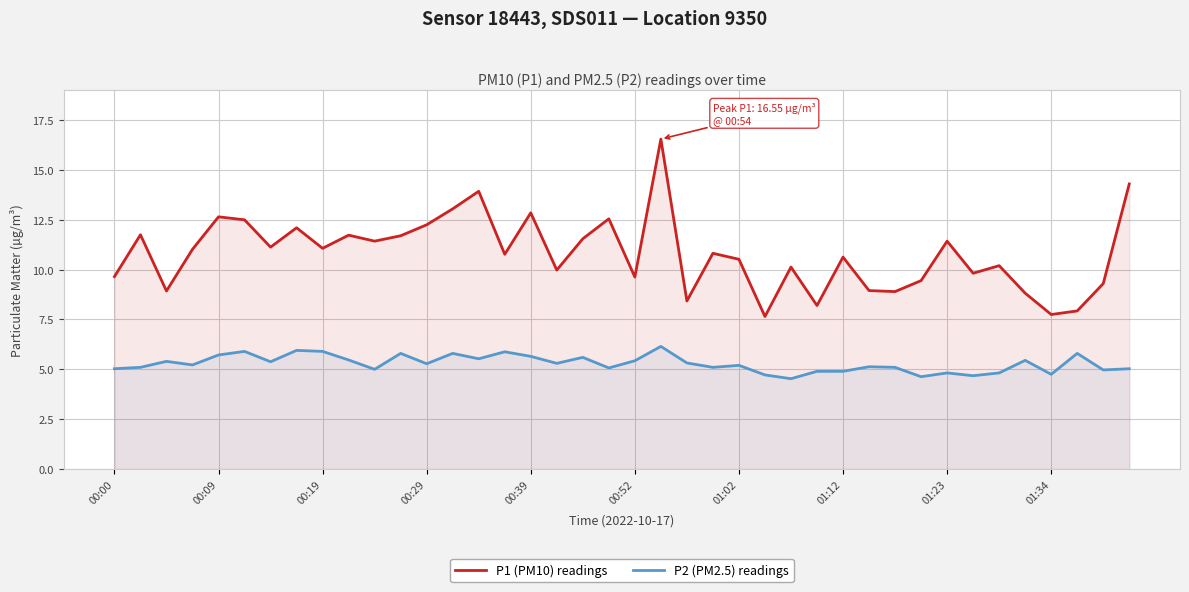

List the series in order of their overall mean, highest first.

P1 (PM10) readings, P2 (PM2.5) readings